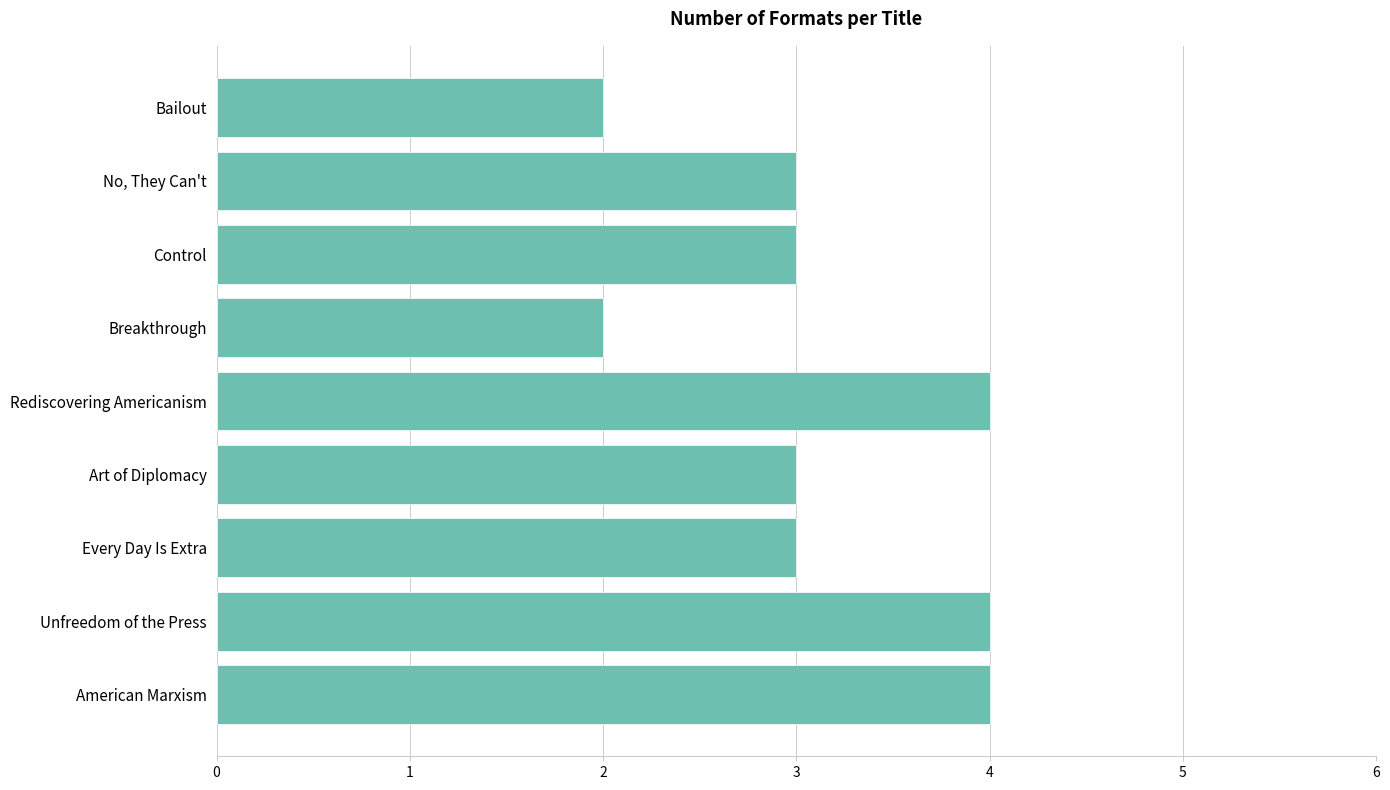

How many bars are there in total?

9